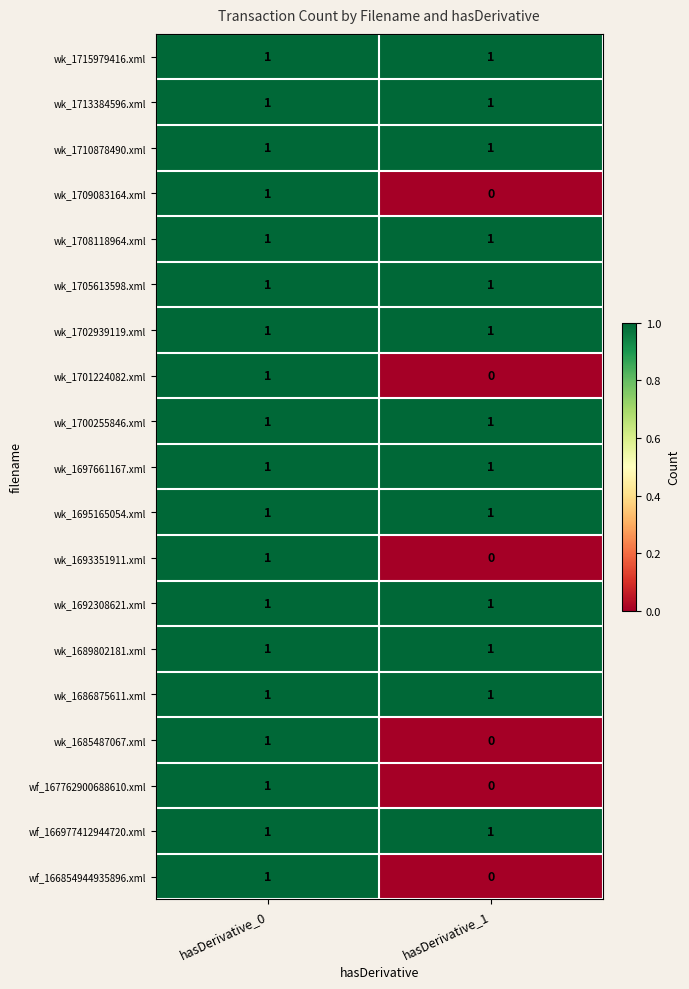

The wk_1697661167.xml series shows 1 at hasDerivative_0. True or false?

True